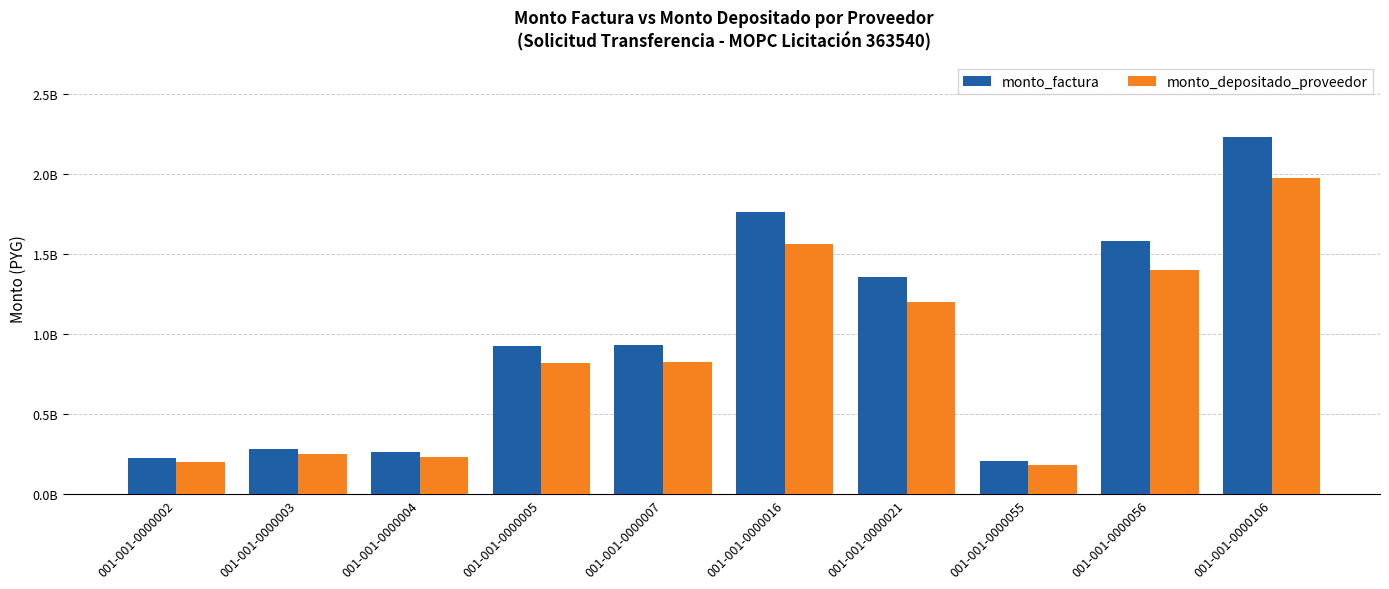

What is the spread (max minus min) of values at 001-001-0000056?

180018456